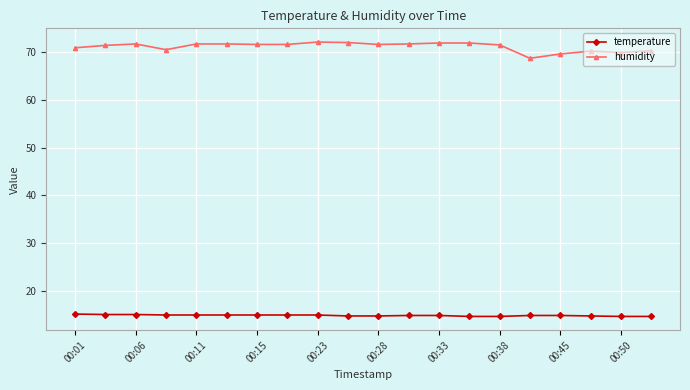

How many data points does each series have?

20